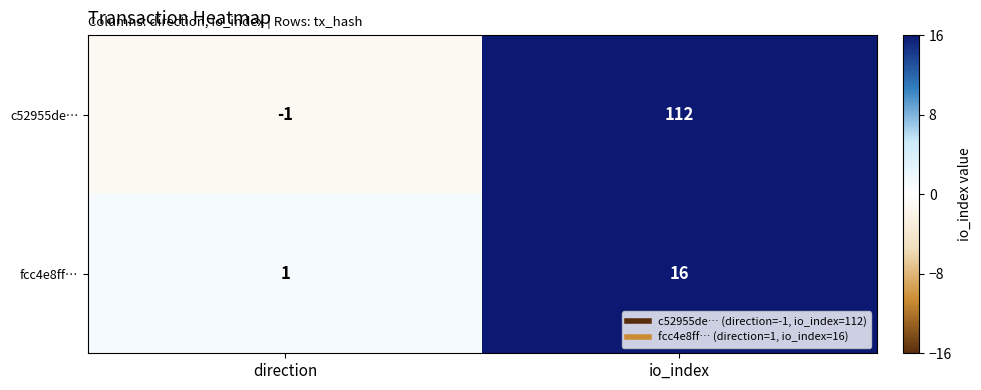

Is the value of c52955de… at io_index greater than the value of fcc4e8ff… at io_index?

Yes